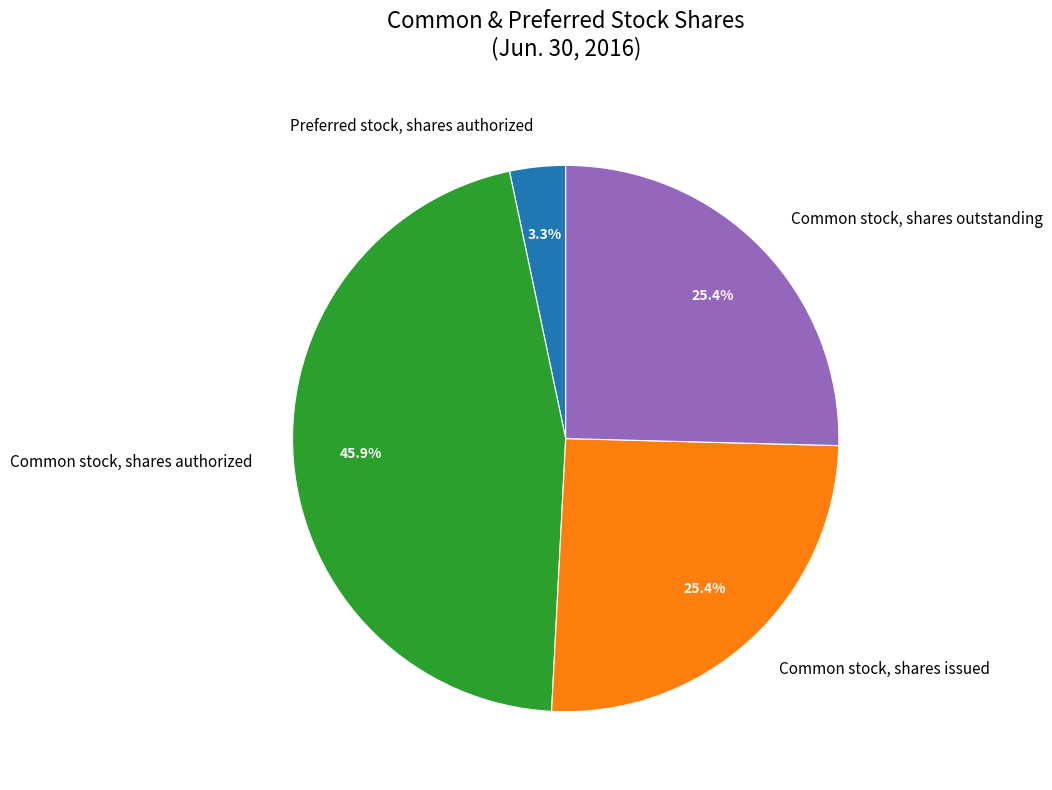

Does any single category account for the majority?

No